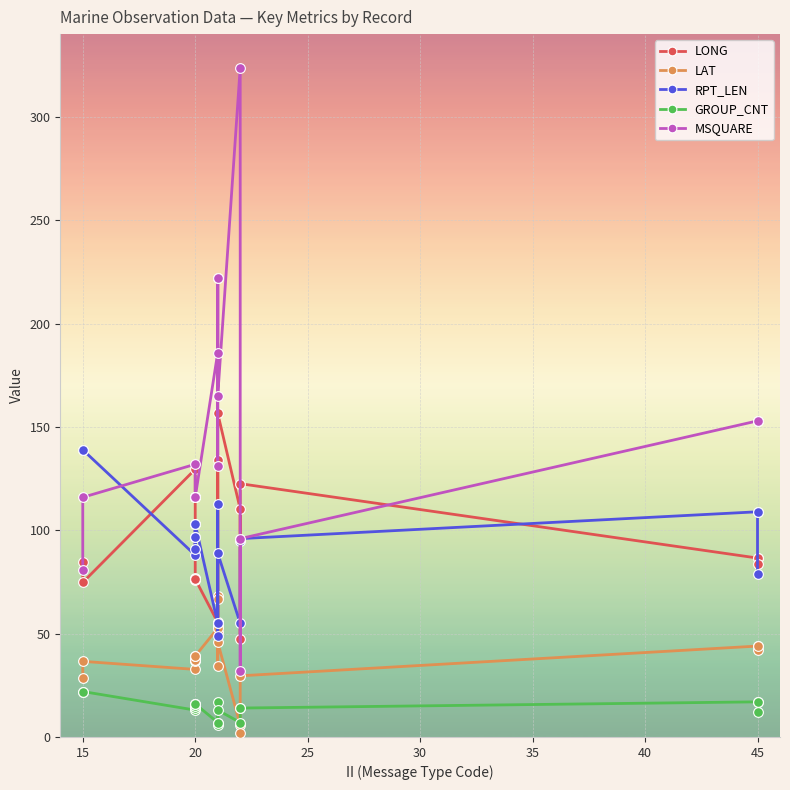

At which category does GROUP_CNT reach its first local valley?

20